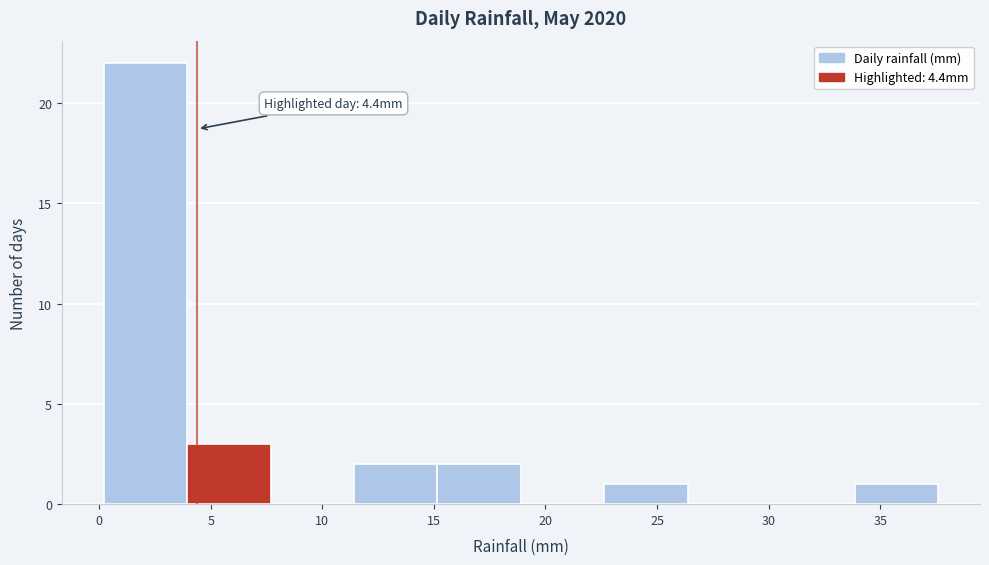

Over which range of the x-axis is the bar tallest?

0.0 to 4.0